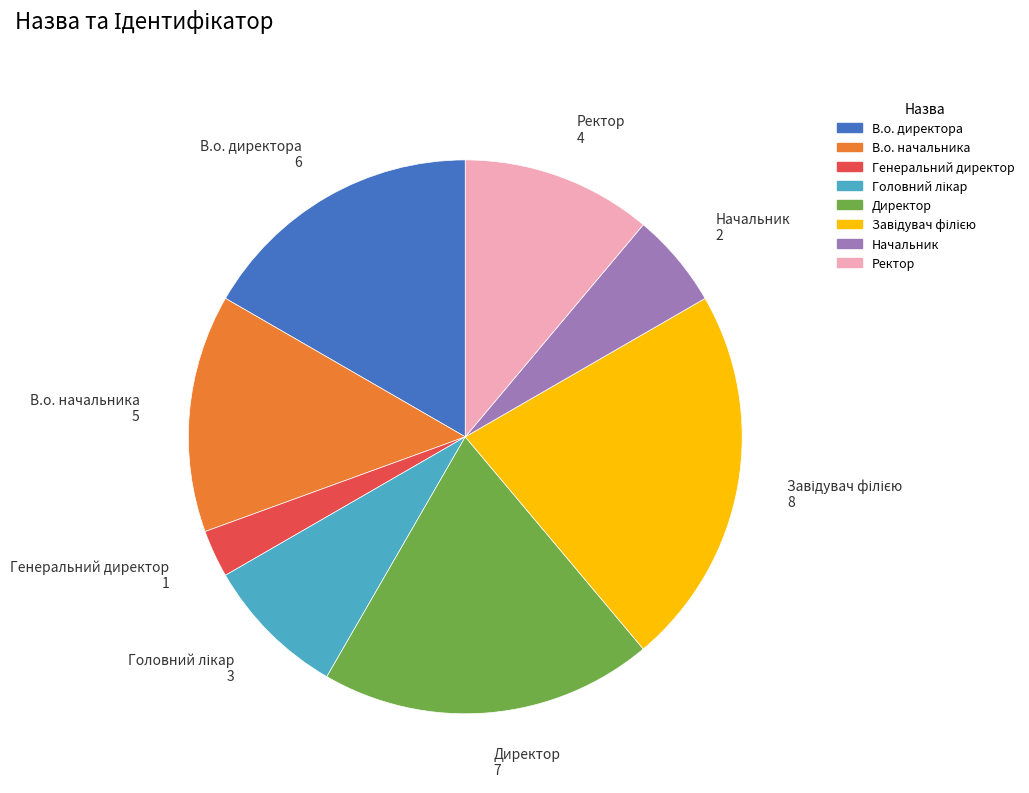

How many segments does this pie chart have?

8